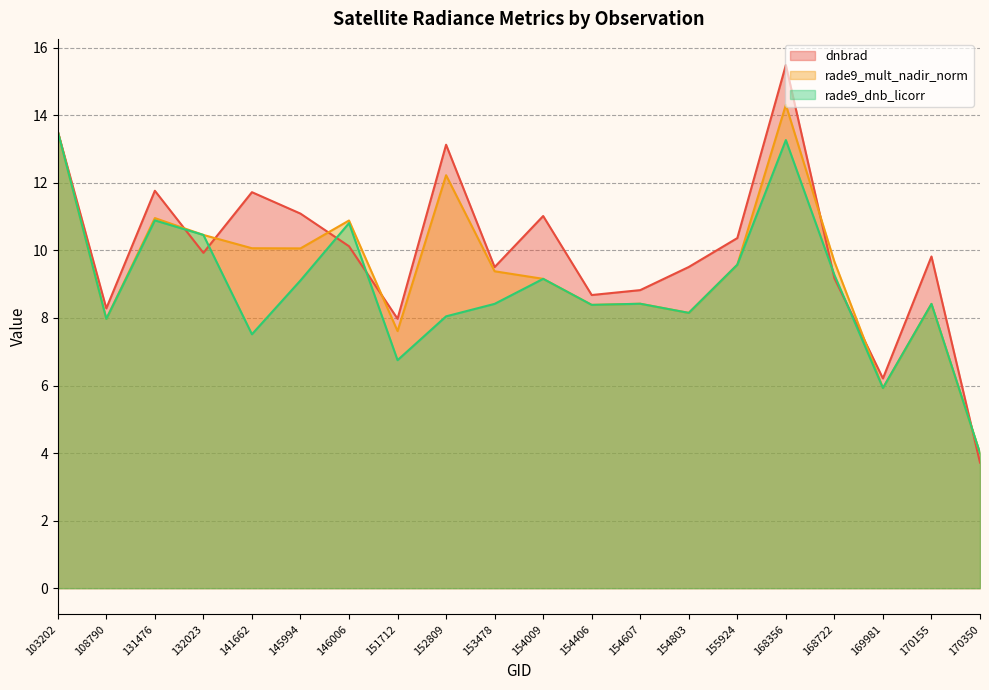

What is the minimum value for rade9_mult_nadir_norm?

4.0